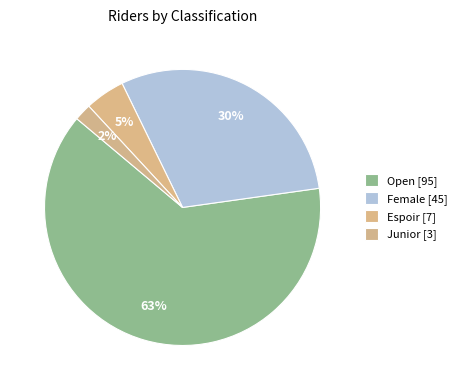

Which category has the biggest portion of the pie?

Open